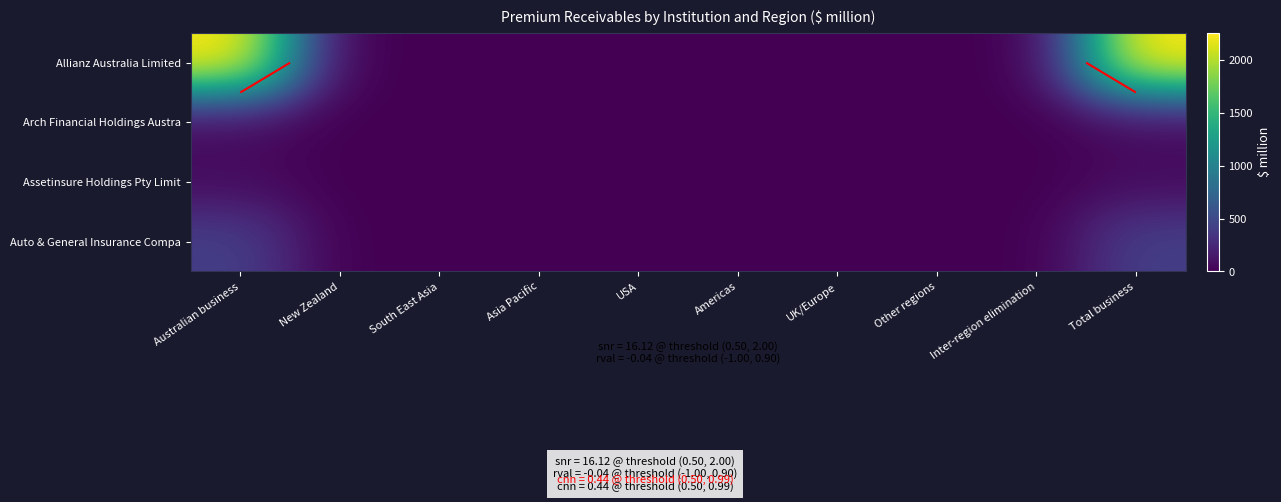

List the series in order of their peak value, lowest first.

Arch Financial Holdings Austra, Assetinsure Holdings Pty Limit, Auto & General Insurance Compa, Allianz Australia Limited